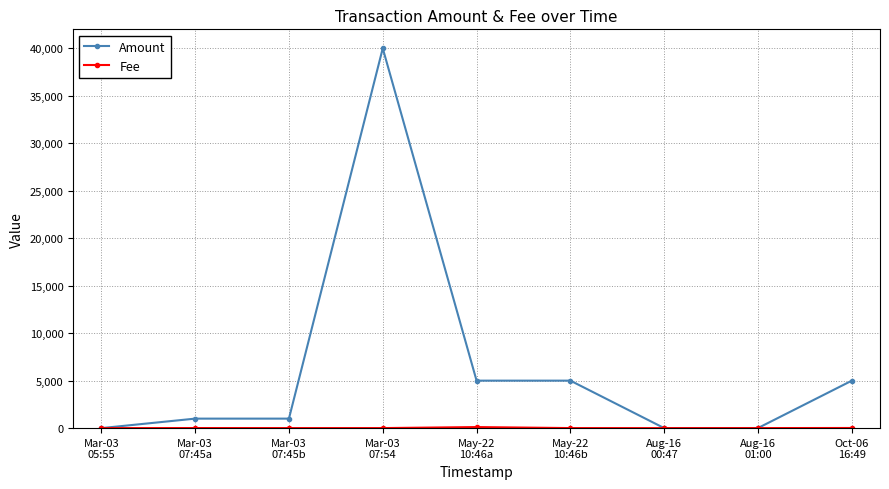

What is the label of the 6th point from the left?

May-22
10:46b